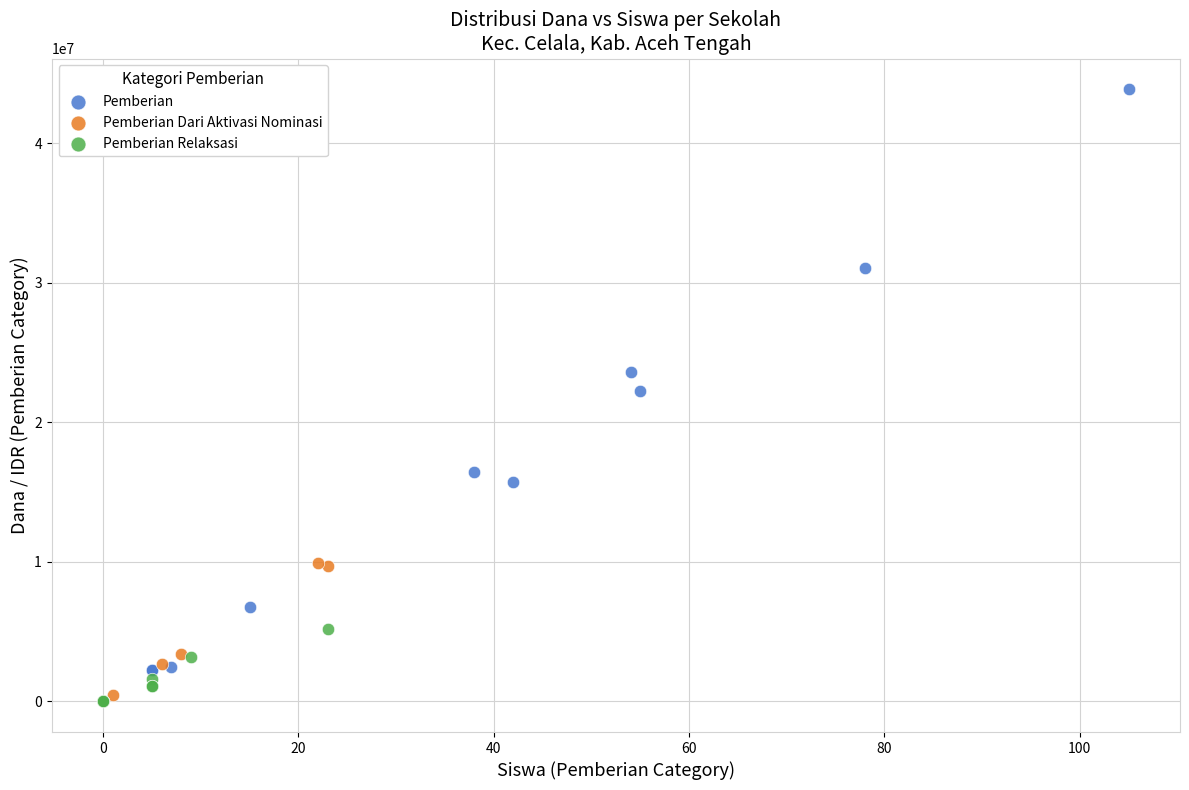

Which series has the largest Y range (max minus min)?

Pemberian